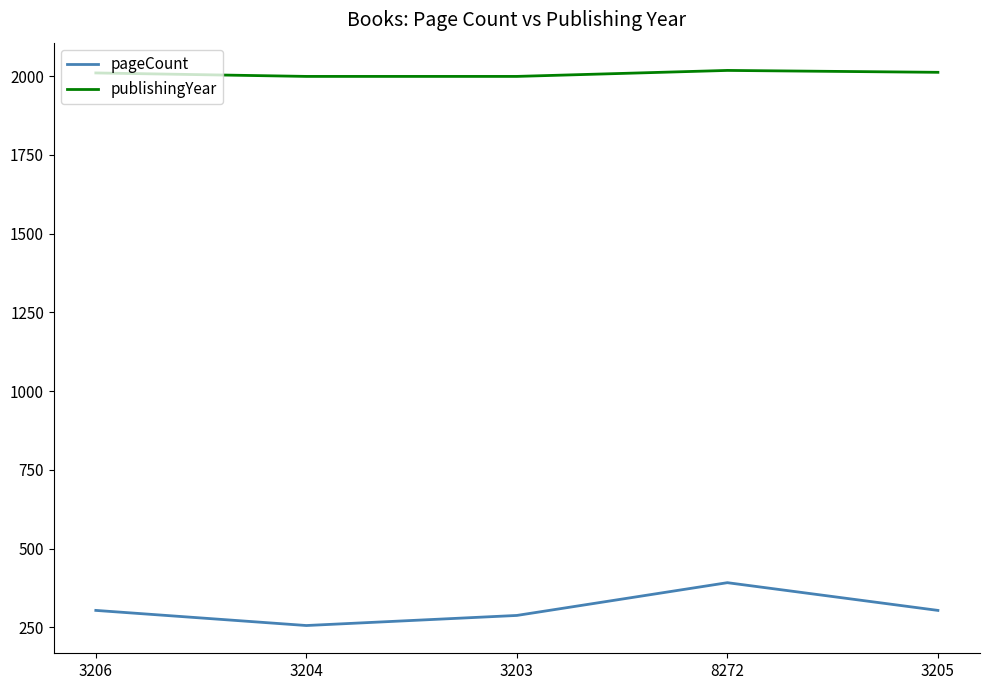

At 3206, list the series in order from smallest to largest.

pageCount, publishingYear